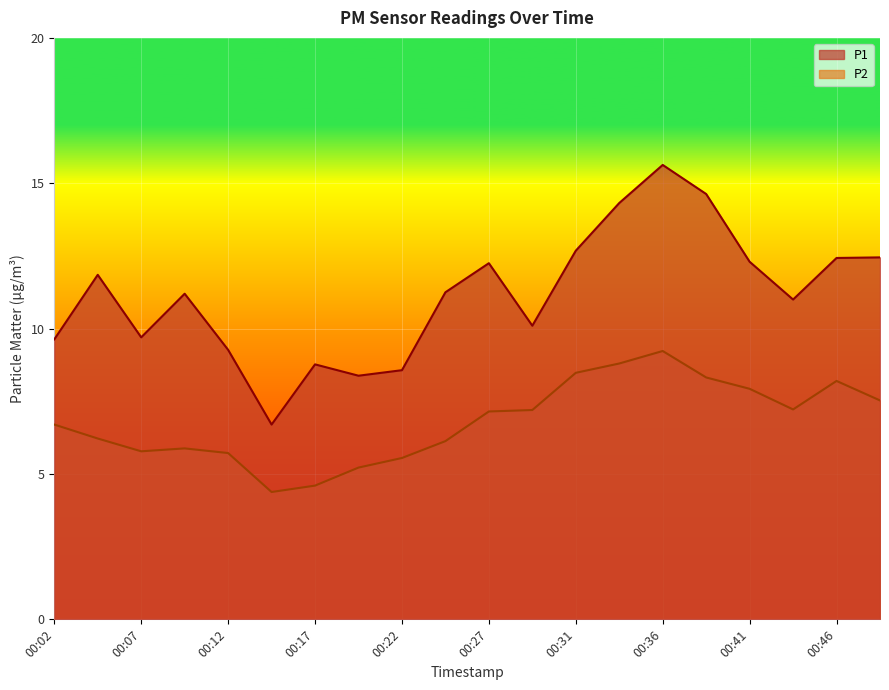

At which category is the sum across all series the highest?

00:36